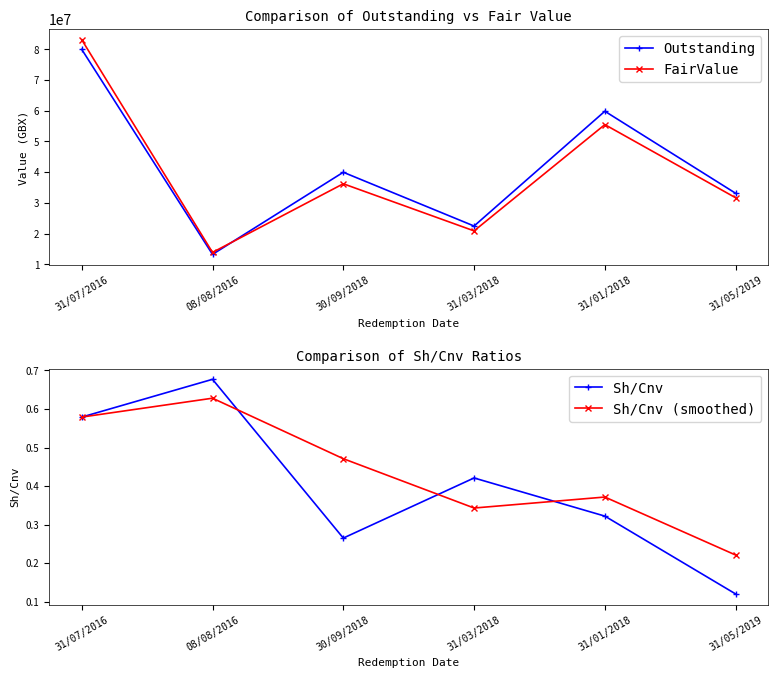

Which series changed the most between 08/08/2016 and 31/05/2019?

Outstanding